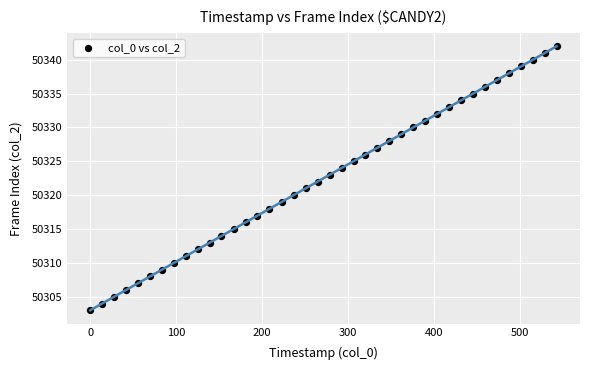

What is the range of Y values (max minus min)?

39